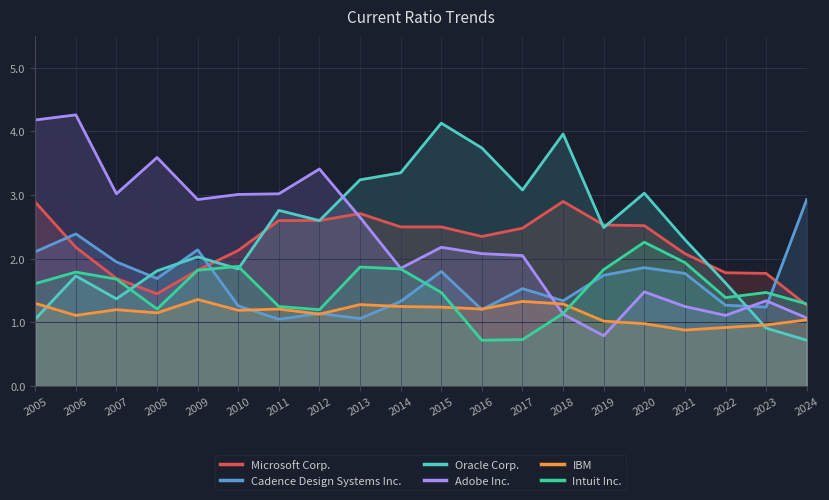

Where do Intuit Inc. and Microsoft Corp. first cross each other?

2023 and 2024